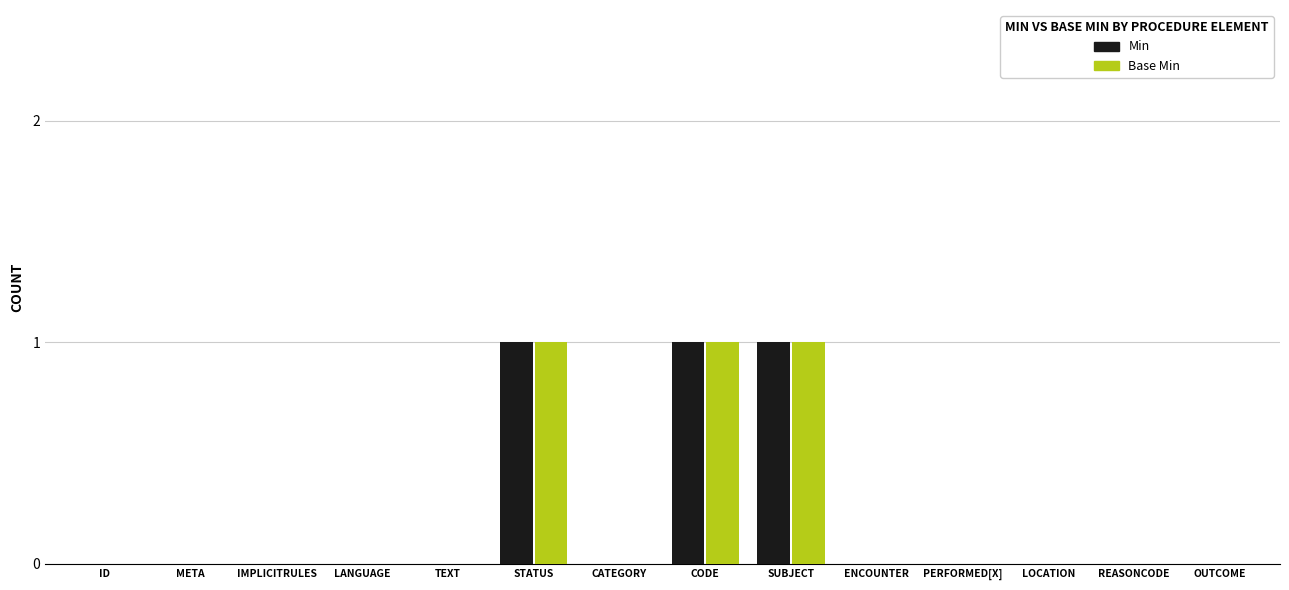

Count the number of data series in this chart.

2